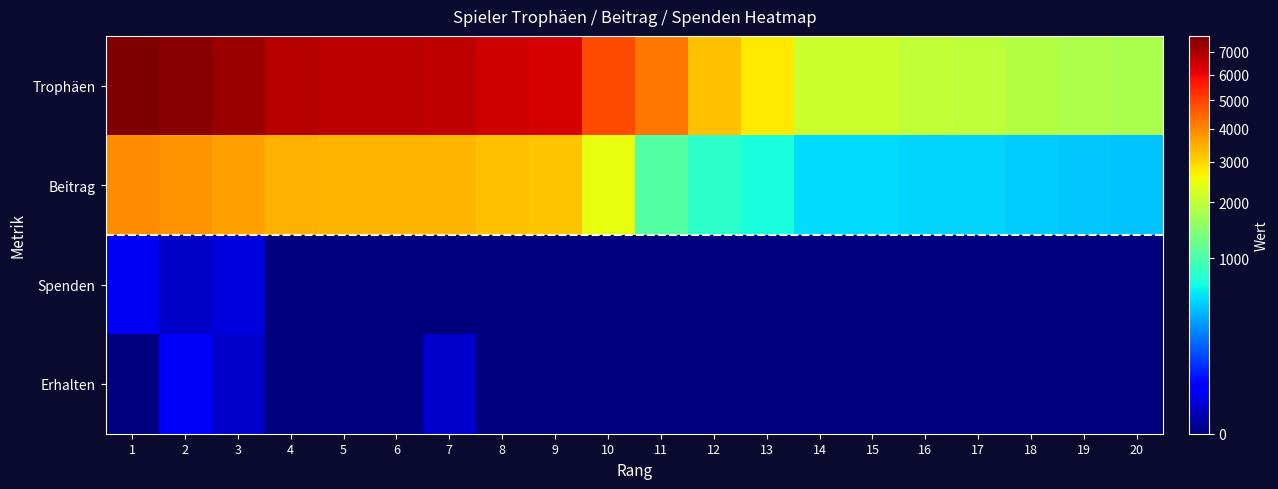

What is the difference between the highest and lowest values at 9?

6359